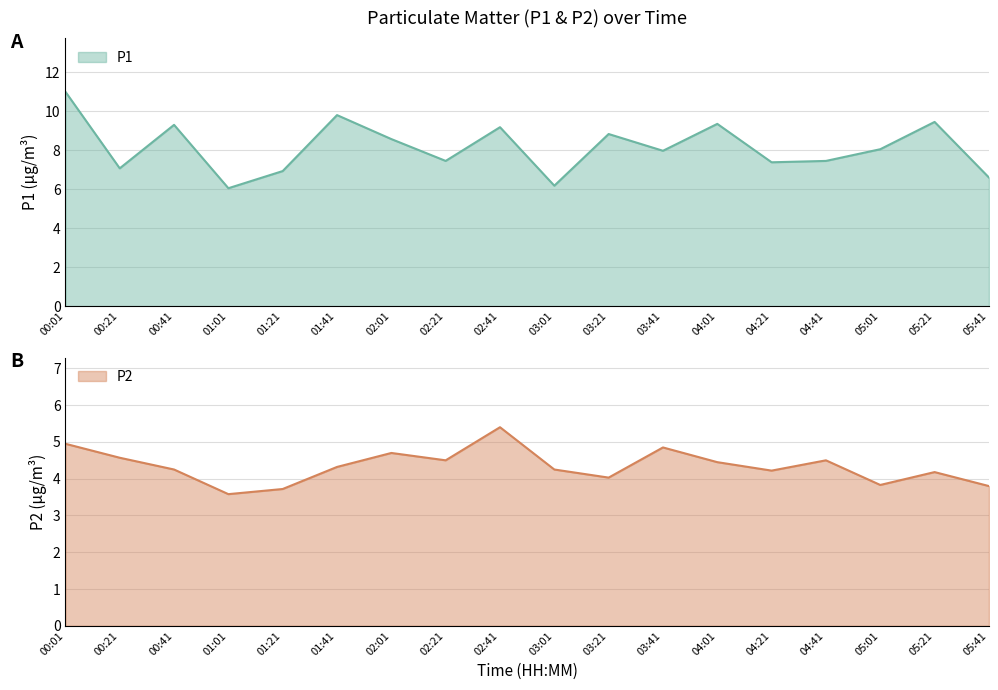

Which series changed the most between 00:01 and 02:01?

P1